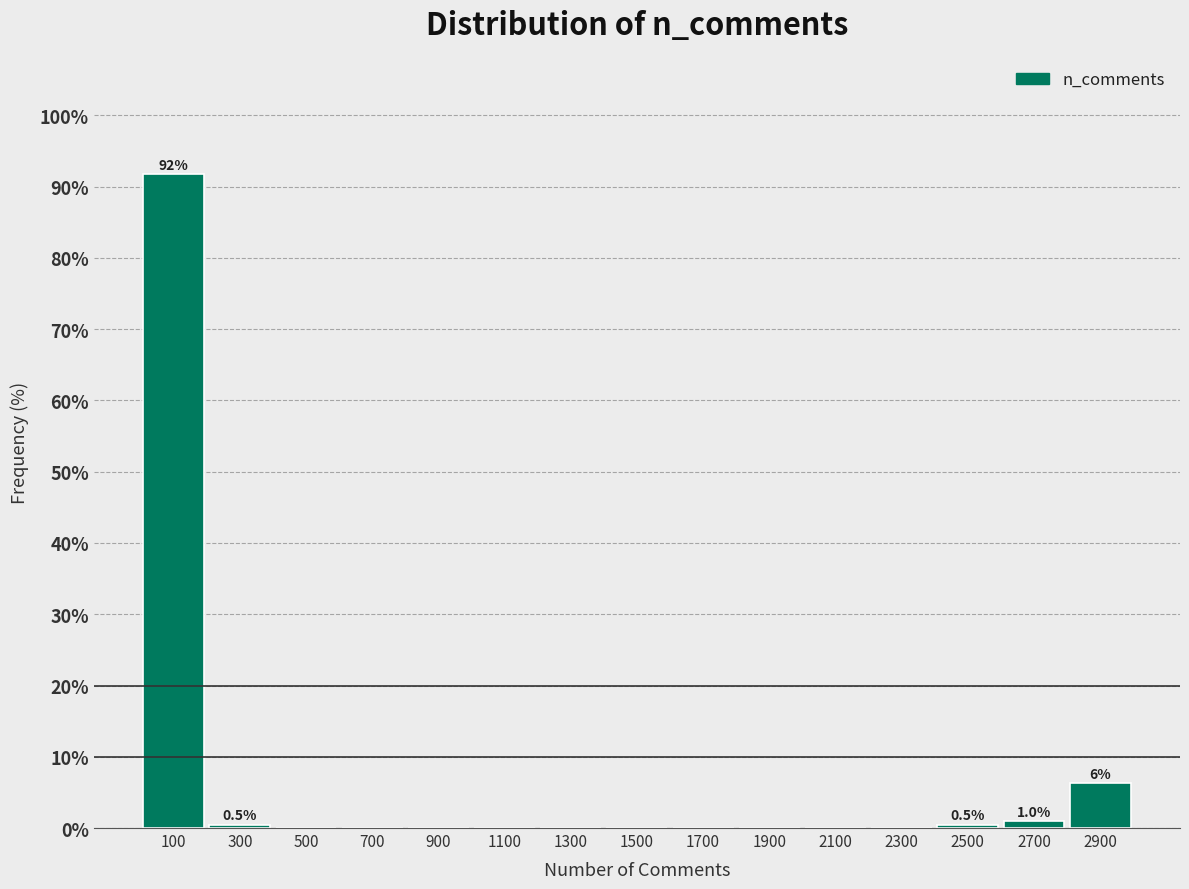

Over which range of the x-axis is the bar tallest?

0 to 200